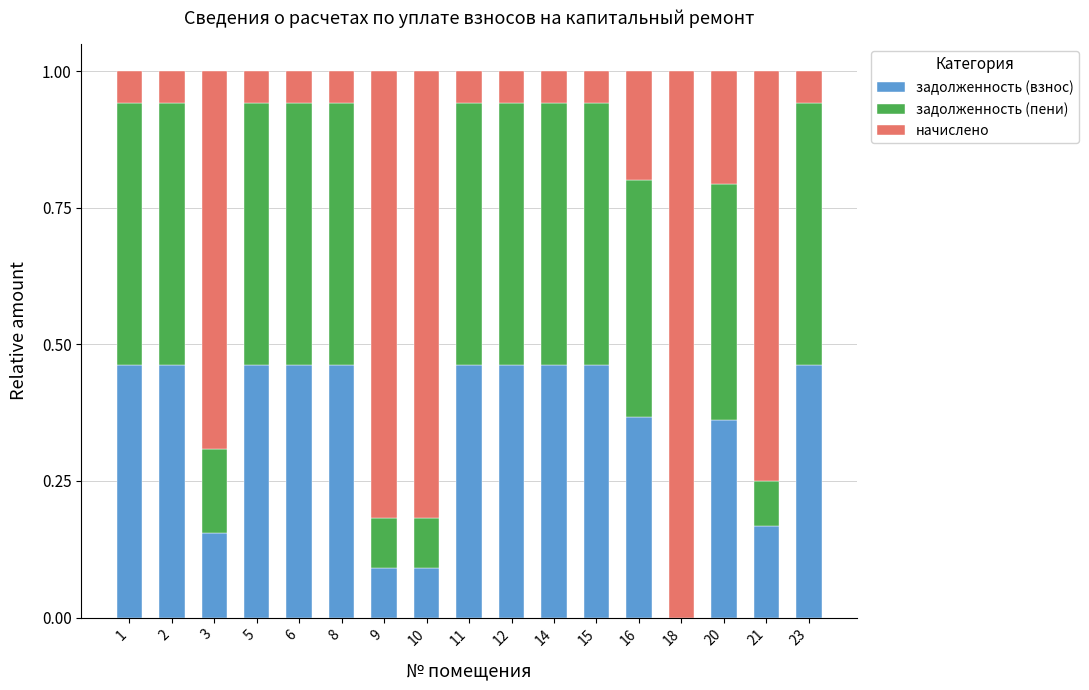

What is the sum of all задолженность (взнос) values?

5.9